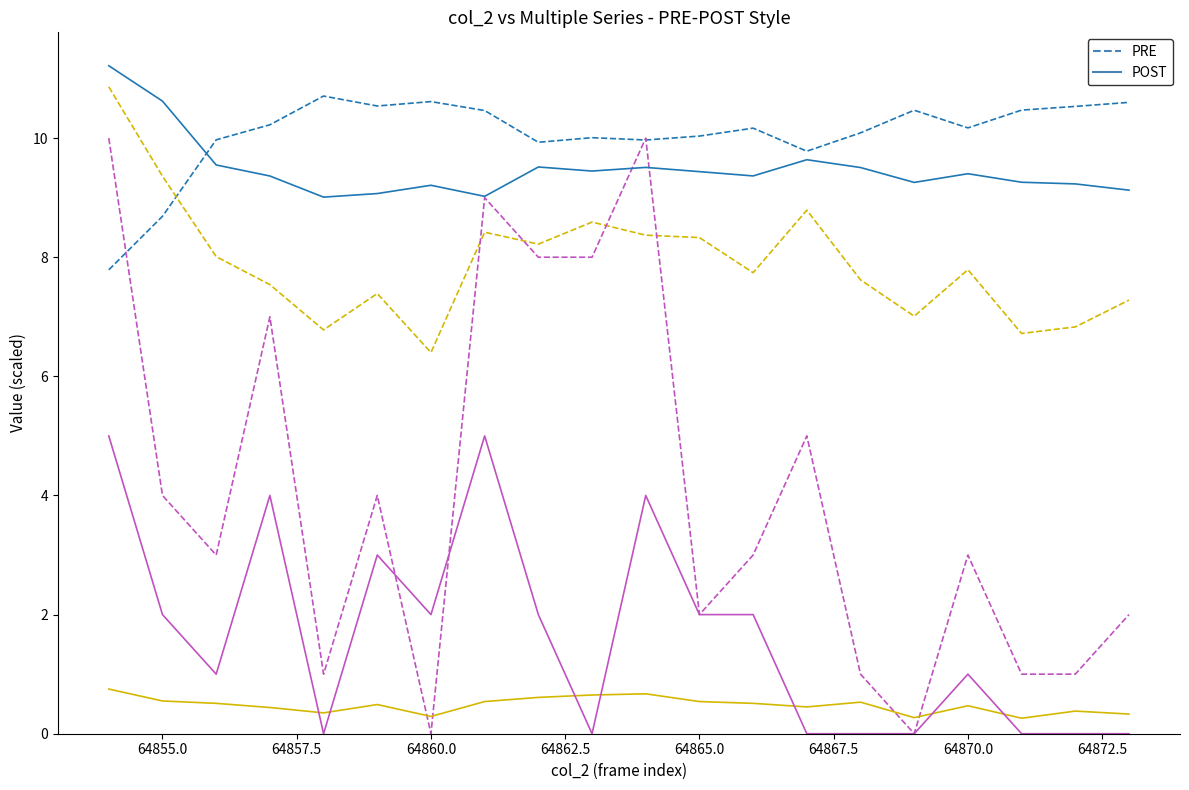

What is the maximum value shown in the chart?

11.2